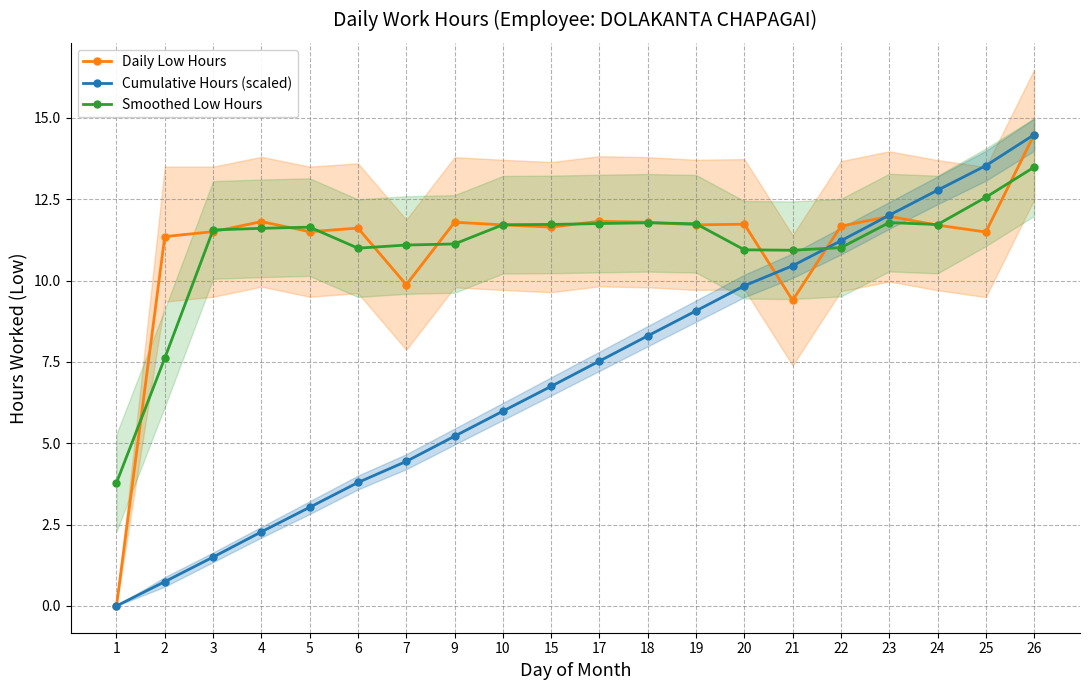

At which label does Daily Low Hours reach its minimum?

1